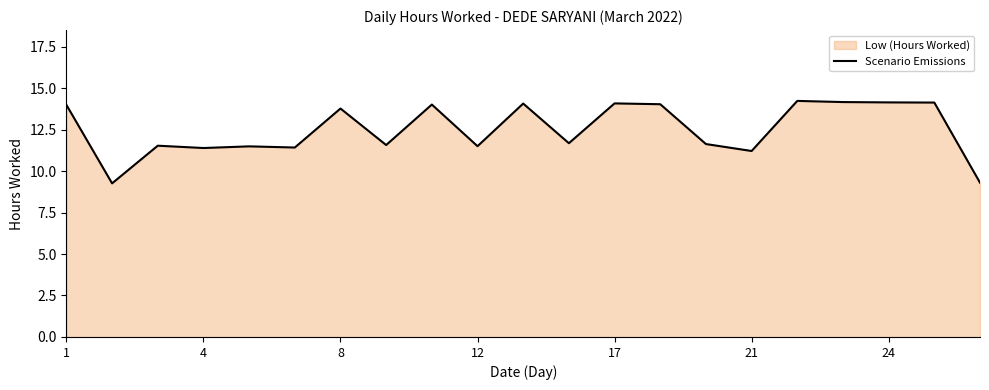

What is the difference between the second highest and minimum values?

4.9